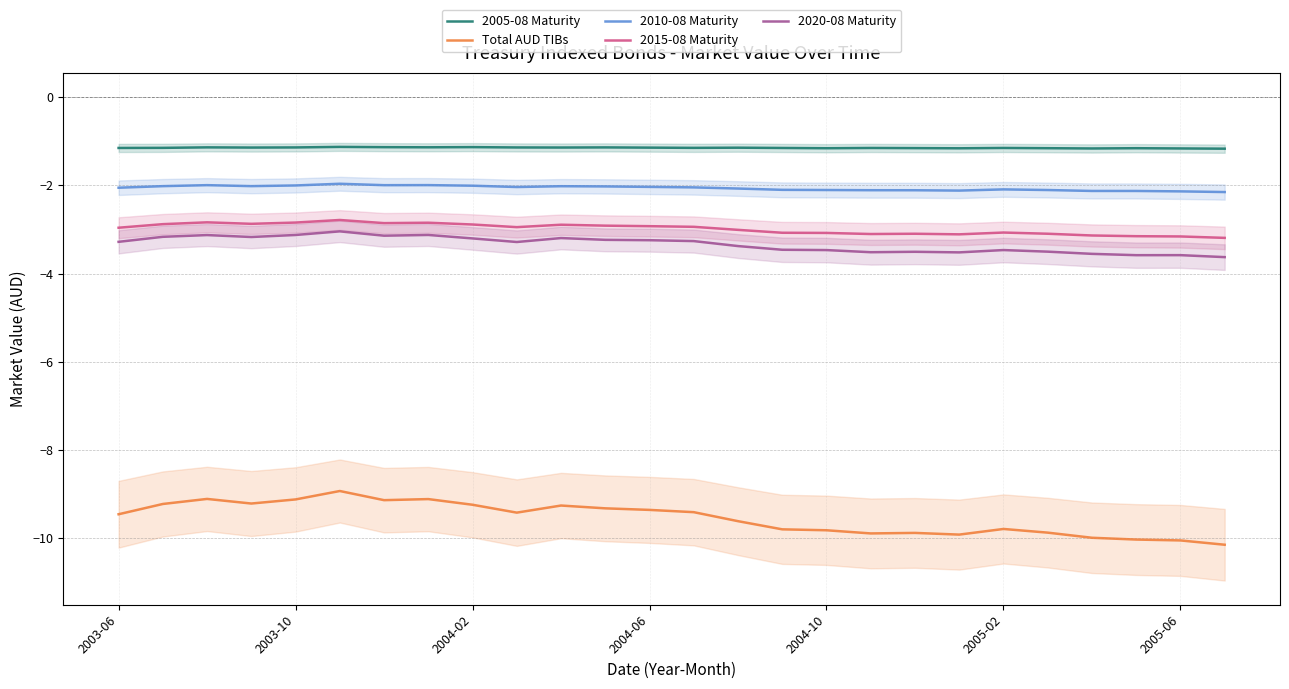

Which series has the largest range (max minus min)?

Total AUD TIBs